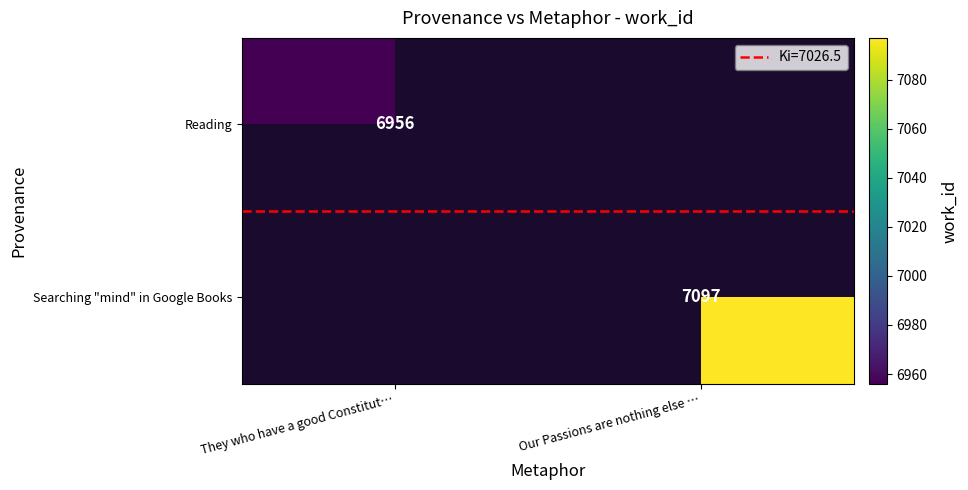

At which label is Reading closest to 6956?

They who have a good Constitut…